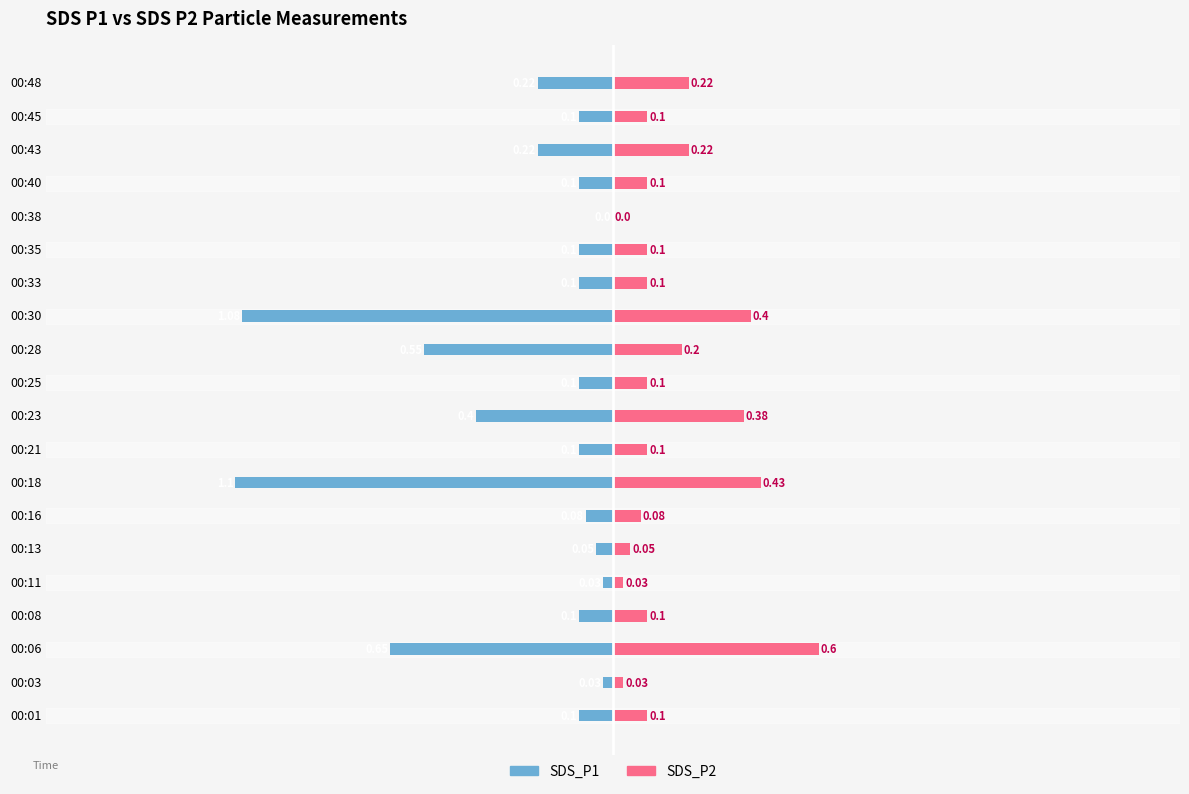

Which has a higher value, 00:03 or 00:43?

00:03